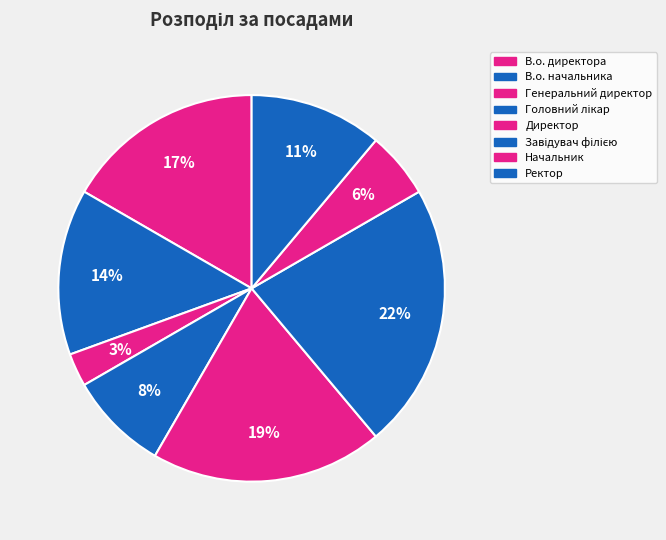

How many segments does this pie chart have?

8